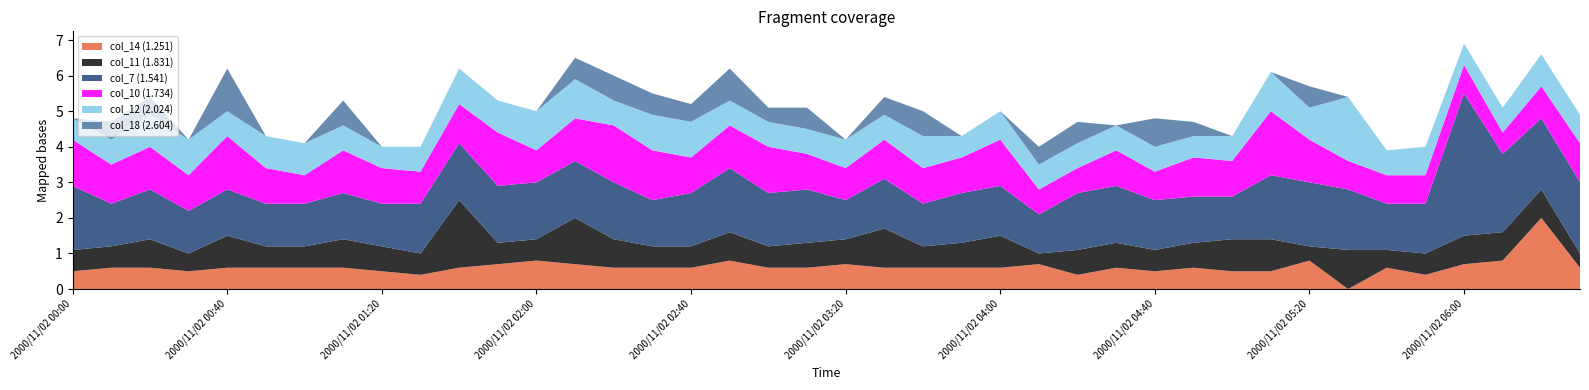

Reading left to right, transcribe all the data shown in this chart.

col_14 (1.251): 2000/11/02 00:00=0.5	2000/11/02 00:10=0.6	2000/11/02 00:20=0.6	2000/11/02 00:30=0.5	2000/11/02 00:40=0.6	2000/11/02 00:50=0.6	2000/11/02 01:00=0.6	2000/11/02 01:10=0.6	2000/11/02 01:20=0.5	2000/11/02 01:30=0.4	2000/11/02 01:40=0.6	2000/11/02 01:50=0.7	2000/11/02 02:00=0.8	2000/11/02 02:10=0.7	2000/11/02 02:20=0.6	2000/11/02 02:30=0.6	2000/11/02 02:40=0.6	2000/11/02 02:50=0.8	2000/11/02 03:00=0.6	2000/11/02 03:10=0.6	2000/11/02 03:20=0.7	2000/11/02 03:30=0.6	2000/11/02 03:40=0.6	2000/11/02 03:50=0.6	2000/11/02 04:00=0.6	2000/11/02 04:10=0.7	2000/11/02 04:20=0.4	2000/11/02 04:30=0.6	2000/11/02 04:40=0.5	2000/11/02 04:50=0.6	2000/11/02 05:00=0.5	2000/11/02 05:10=0.5	2000/11/02 05:20=0.8	2000/11/02 05:30=0.0	2000/11/02 05:40=0.6	2000/11/02 05:50=0.4	2000/11/02 06:00=0.7	2000/11/02 06:10=0.8	2000/11/02 06:20=2.0	2000/11/02 06:30=0.6
col_11 (1.831): 2000/11/02 00:00=0.6	2000/11/02 00:10=0.6	2000/11/02 00:20=0.8	2000/11/02 00:30=0.5	2000/11/02 00:40=0.9	2000/11/02 00:50=0.6	2000/11/02 01:00=0.6	2000/11/02 01:10=0.8	2000/11/02 01:20=0.7	2000/11/02 01:30=0.6	2000/11/02 01:40=1.9	2000/11/02 01:50=0.6	2000/11/02 02:00=0.6	2000/11/02 02:10=1.3	2000/11/02 02:20=0.8	2000/11/02 02:30=0.6	2000/11/02 02:40=0.6	2000/11/02 02:50=0.8	2000/11/02 03:00=0.6	2000/11/02 03:10=0.7	2000/11/02 03:20=0.7	2000/11/02 03:30=1.1	2000/11/02 03:40=0.6	2000/11/02 03:50=0.7	2000/11/02 04:00=0.9	2000/11/02 04:10=0.3	2000/11/02 04:20=0.7	2000/11/02 04:30=0.7	2000/11/02 04:40=0.6	2000/11/02 04:50=0.7	2000/11/02 05:00=0.9	2000/11/02 05:10=0.9	2000/11/02 05:20=0.4	2000/11/02 05:30=1.1	2000/11/02 05:40=0.5	2000/11/02 05:50=0.6	2000/11/02 06:00=0.8	2000/11/02 06:10=0.8	2000/11/02 06:20=0.8	2000/11/02 06:30=0.4
col_7 (1.541): 2000/11/02 00:00=1.8	2000/11/02 00:10=1.2	2000/11/02 00:20=1.4	2000/11/02 00:30=1.2	2000/11/02 00:40=1.3	2000/11/02 00:50=1.2	2000/11/02 01:00=1.2	2000/11/02 01:10=1.3	2000/11/02 01:20=1.2	2000/11/02 01:30=1.4	2000/11/02 01:40=1.6	2000/11/02 01:50=1.6	2000/11/02 02:00=1.6	2000/11/02 02:10=1.6	2000/11/02 02:20=1.6	2000/11/02 02:30=1.3	2000/11/02 02:40=1.5	2000/11/02 02:50=1.8	2000/11/02 03:00=1.5	2000/11/02 03:10=1.5	2000/11/02 03:20=1.1	2000/11/02 03:30=1.4	2000/11/02 03:40=1.2	2000/11/02 03:50=1.4	2000/11/02 04:00=1.4	2000/11/02 04:10=1.1	2000/11/02 04:20=1.6	2000/11/02 04:30=1.6	2000/11/02 04:40=1.4	2000/11/02 04:50=1.3	2000/11/02 05:00=1.2	2000/11/02 05:10=1.8	2000/11/02 05:20=1.8	2000/11/02 05:30=1.7	2000/11/02 05:40=1.3	2000/11/02 05:50=1.4	2000/11/02 06:00=4.0	2000/11/02 06:10=2.2	2000/11/02 06:20=2.0	2000/11/02 06:30=2.0
col_10 (1.734): 2000/11/02 00:00=1.3	2000/11/02 00:10=1.1	2000/11/02 00:20=1.2	2000/11/02 00:30=1.0	2000/11/02 00:40=1.5	2000/11/02 00:50=1.0	2000/11/02 01:00=0.8	2000/11/02 01:10=1.2	2000/11/02 01:20=1.0	2000/11/02 01:30=0.9	2000/11/02 01:40=1.1	2000/11/02 01:50=1.5	2000/11/02 02:00=0.9	2000/11/02 02:10=1.2	2000/11/02 02:20=1.6	2000/11/02 02:30=1.4	2000/11/02 02:40=1.0	2000/11/02 02:50=1.2	2000/11/02 03:00=1.3	2000/11/02 03:10=1.0	2000/11/02 03:20=0.9	2000/11/02 03:30=1.1	2000/11/02 03:40=1.0	2000/11/02 03:50=1.0	2000/11/02 04:00=1.3	2000/11/02 04:10=0.7	2000/11/02 04:20=0.7	2000/11/02 04:30=1.0	2000/11/02 04:40=0.8	2000/11/02 04:50=1.1	2000/11/02 05:00=1.0	2000/11/02 05:10=1.8	2000/11/02 05:20=1.2	2000/11/02 05:30=0.8	2000/11/02 05:40=0.8	2000/11/02 05:50=0.8	2000/11/02 06:00=0.8	2000/11/02 06:10=0.6	2000/11/02 06:20=0.9	2000/11/02 06:30=1.1
col_12 (2.024): 2000/11/02 00:00=0.6	2000/11/02 00:10=0.7	2000/11/02 00:20=0.9	2000/11/02 00:30=1.0	2000/11/02 00:40=0.7	2000/11/02 00:50=0.9	2000/11/02 01:00=0.9	2000/11/02 01:10=0.7	2000/11/02 01:20=0.6	2000/11/02 01:30=0.7	2000/11/02 01:40=1.0	2000/11/02 01:50=0.9	2000/11/02 02:00=1.1	2000/11/02 02:10=1.1	2000/11/02 02:20=0.7	2000/11/02 02:30=1.0	2000/11/02 02:40=1.0	2000/11/02 02:50=0.7	2000/11/02 03:00=0.7	2000/11/02 03:10=0.7	2000/11/02 03:20=0.8	2000/11/02 03:30=0.7	2000/11/02 03:40=0.9	2000/11/02 03:50=0.6	2000/11/02 04:00=0.8	2000/11/02 04:10=0.7	2000/11/02 04:20=0.7	2000/11/02 04:30=0.7	2000/11/02 04:40=0.7	2000/11/02 04:50=0.6	2000/11/02 05:00=0.7	2000/11/02 05:10=1.1	2000/11/02 05:20=0.9	2000/11/02 05:30=1.8	2000/11/02 05:40=0.7	2000/11/02 05:50=0.8	2000/11/02 06:00=0.6	2000/11/02 06:10=0.7	2000/11/02 06:20=0.9	2000/11/02 06:30=0.8
col_18 (2.604): 2000/11/02 00:00=0.0	2000/11/02 00:10=0.5	2000/11/02 00:20=0.5	2000/11/02 00:30=0.0	2000/11/02 00:40=1.2	2000/11/02 00:50=0.0	2000/11/02 01:00=0.0	2000/11/02 01:10=0.7	2000/11/02 01:20=0.0	2000/11/02 01:30=0.0	2000/11/02 01:40=0.0	2000/11/02 01:50=0.0	2000/11/02 02:00=0.0	2000/11/02 02:10=0.6	2000/11/02 02:20=0.7	2000/11/02 02:30=0.6	2000/11/02 02:40=0.5	2000/11/02 02:50=0.9	2000/11/02 03:00=0.4	2000/11/02 03:10=0.6	2000/11/02 03:20=0.0	2000/11/02 03:30=0.5	2000/11/02 03:40=0.7	2000/11/02 03:50=0.0	2000/11/02 04:00=0.0	2000/11/02 04:10=0.5	2000/11/02 04:20=0.6	2000/11/02 04:30=0.0	2000/11/02 04:40=0.8	2000/11/02 04:50=0.4	2000/11/02 05:00=0.0	2000/11/02 05:10=0.0	2000/11/02 05:20=0.6	2000/11/02 05:30=0.0	2000/11/02 05:40=0.0	2000/11/02 05:50=0.0	2000/11/02 06:00=0.0	2000/11/02 06:10=0.0	2000/11/02 06:20=0.0	2000/11/02 06:30=0.0